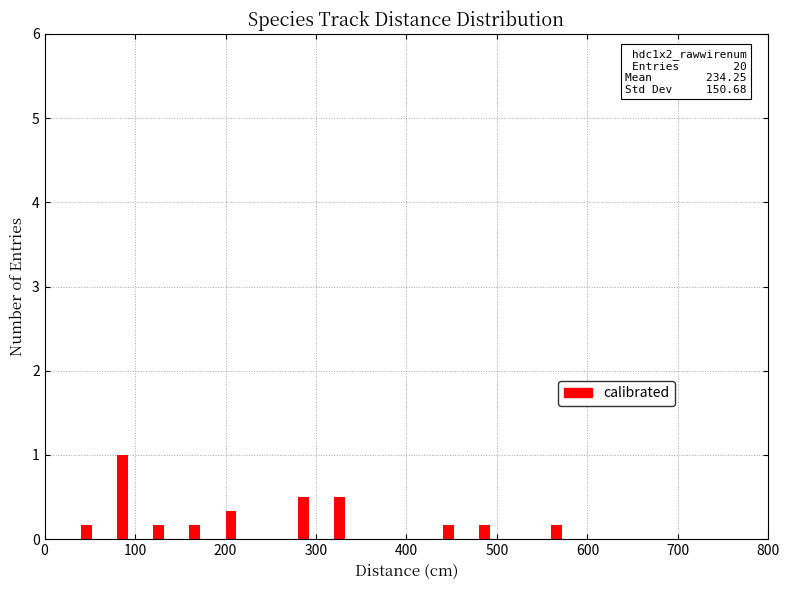

What is the maximum value shown in the chart?

1.0